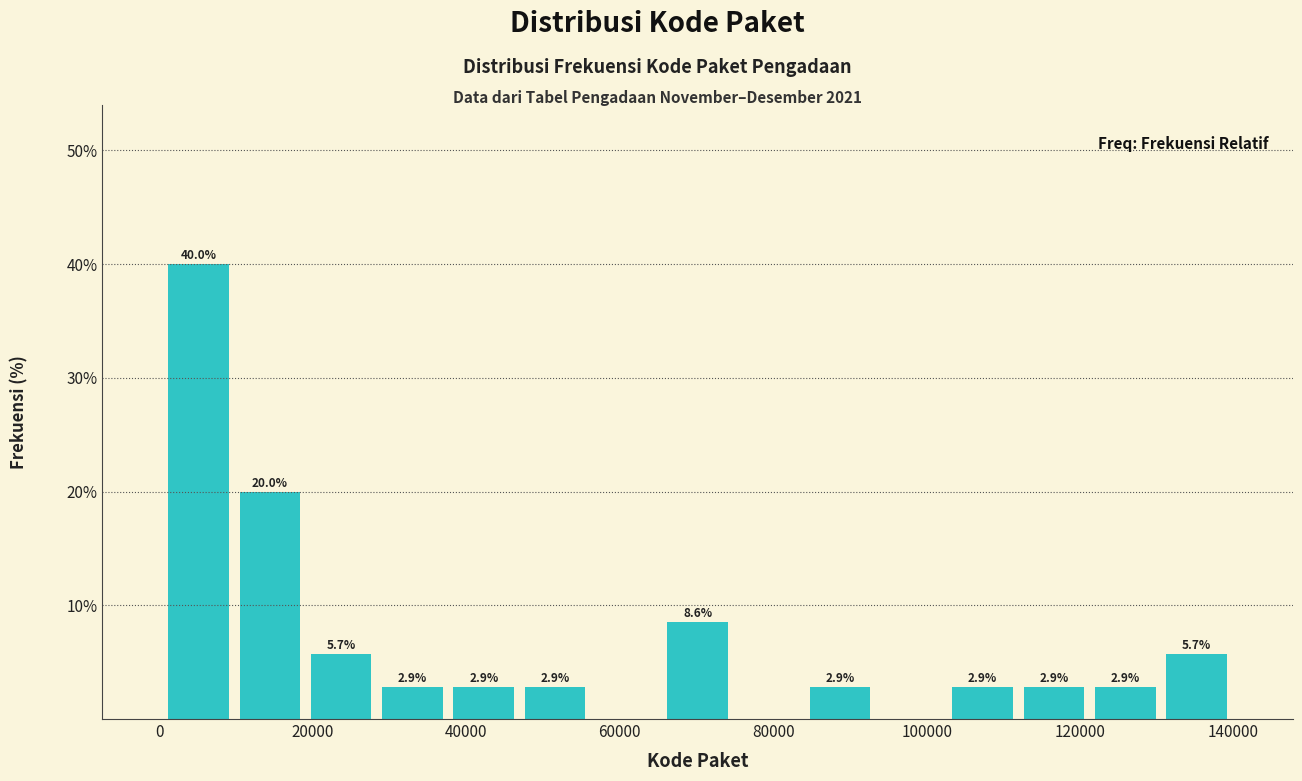

Which range on the x-axis has the tallest bar?

0 to 10000